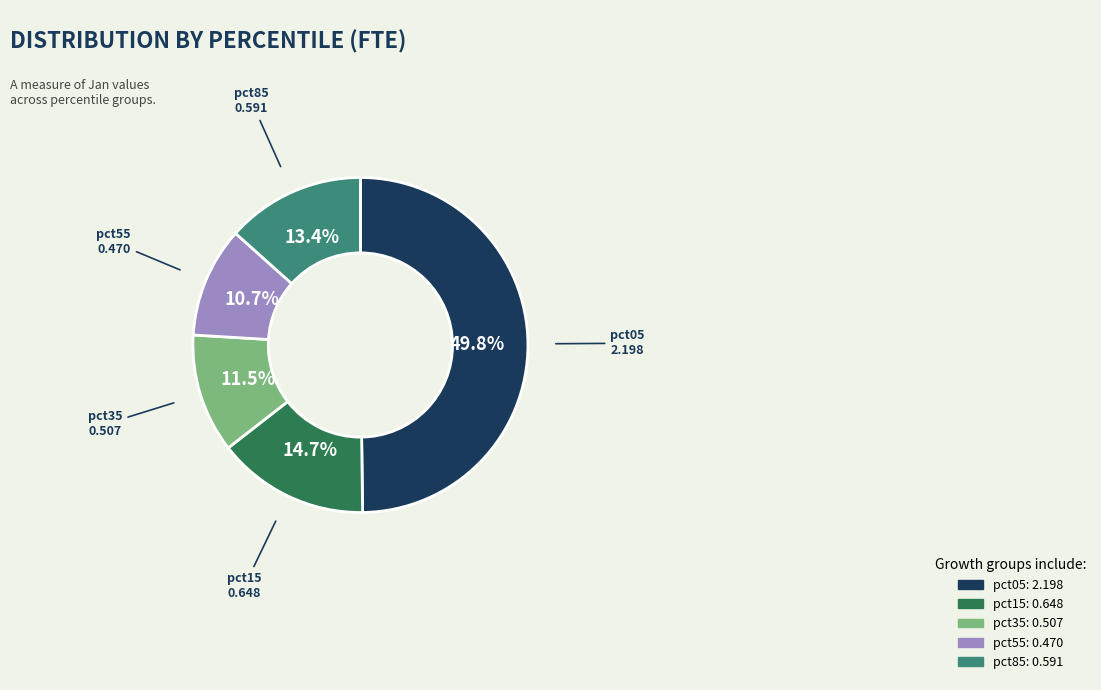

How many slices are in this pie chart?

5